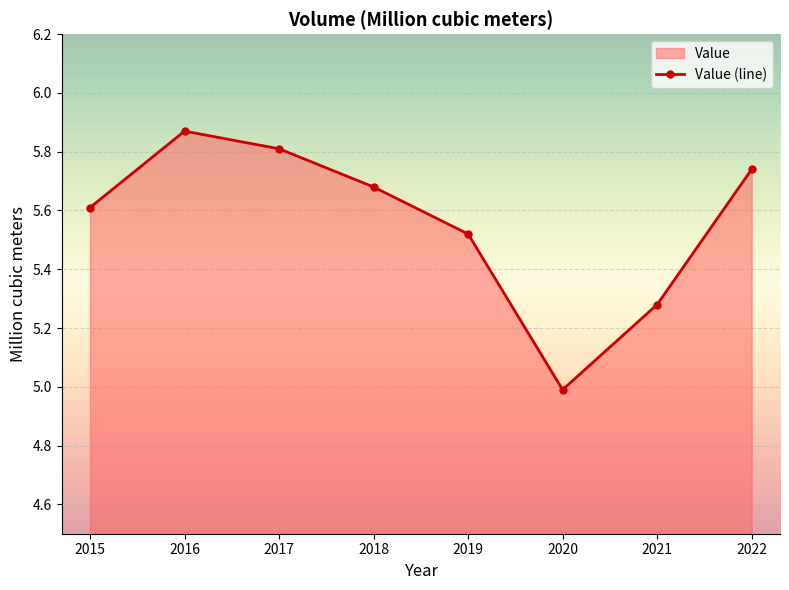

Reading left to right, list all the values displayed in this chart.

5.6	5.9	5.8	5.7	5.5	5.0	5.3	5.7